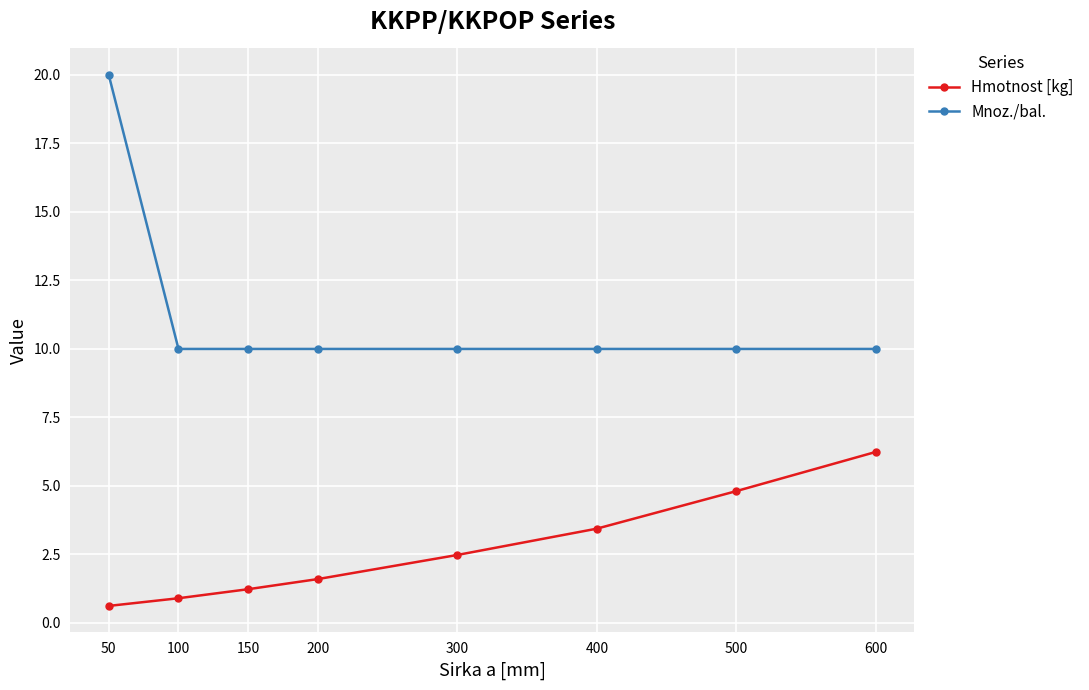

Which series has the largest total across all categories?

Mnoz./bal.